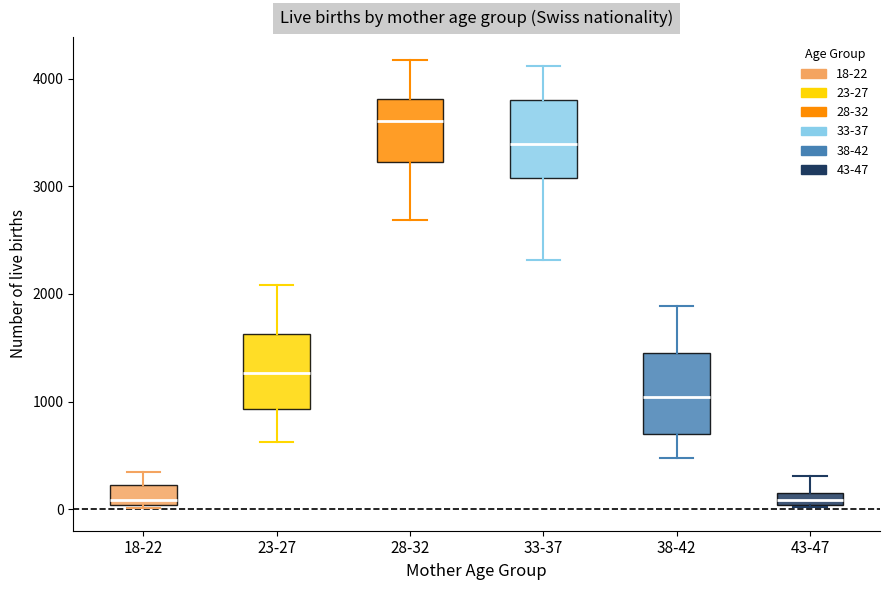

Which box's median line is the highest?

28-32